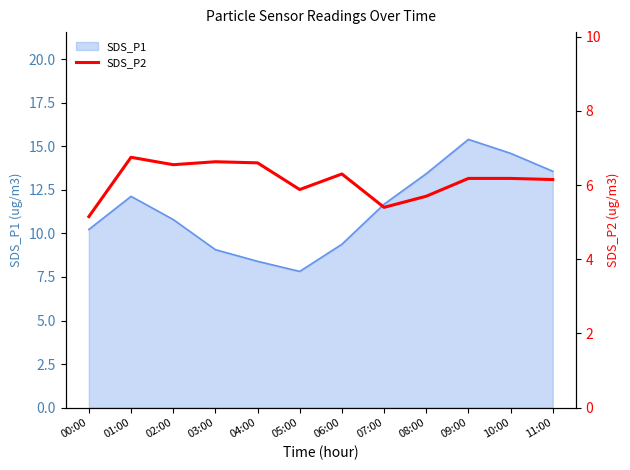

What is the maximum value for SDS_P1?

15.4